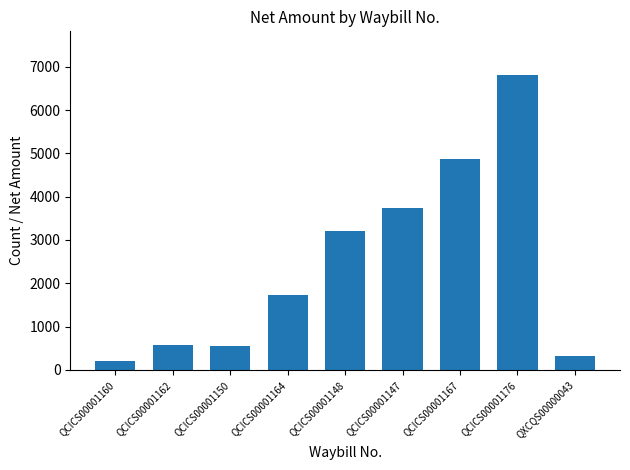

What is the average value?

2440.2